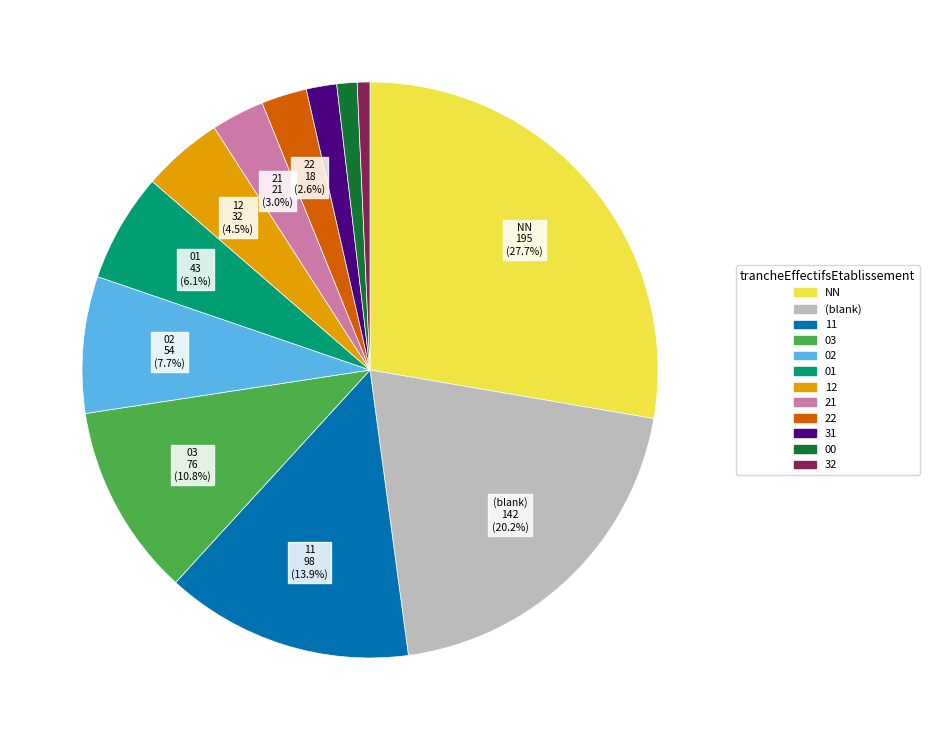

Which category has the biggest portion of the pie?

NN